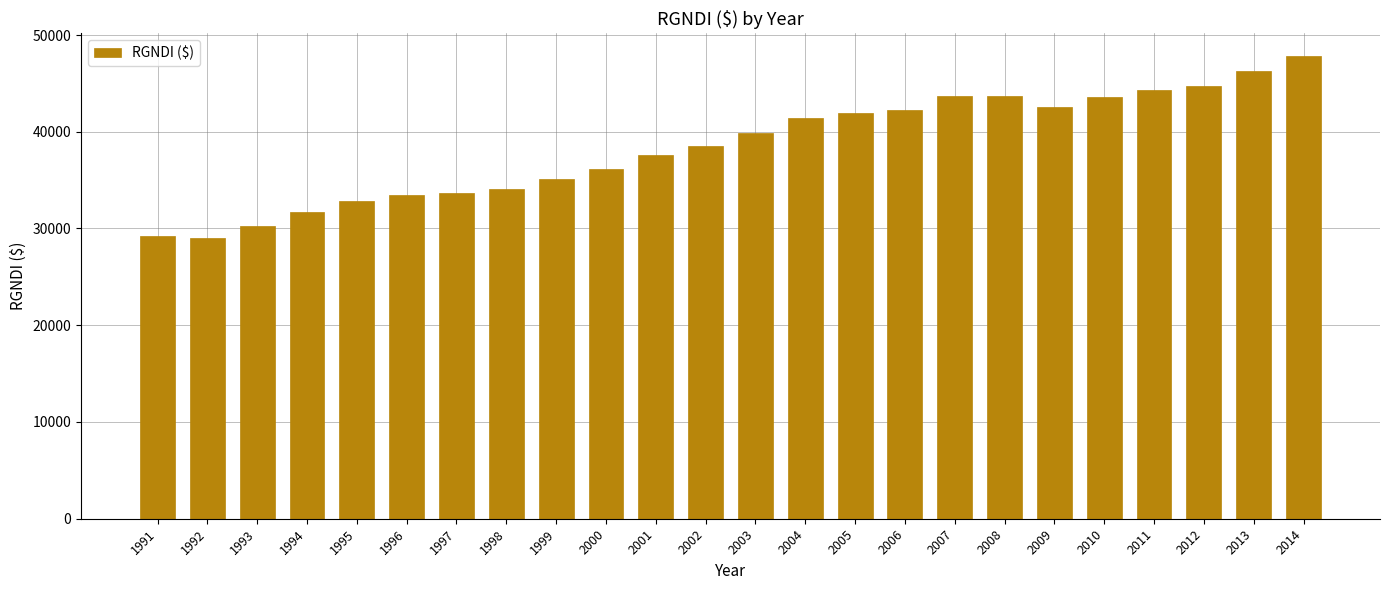

What is the value of the 23rd bar from the left?

46317